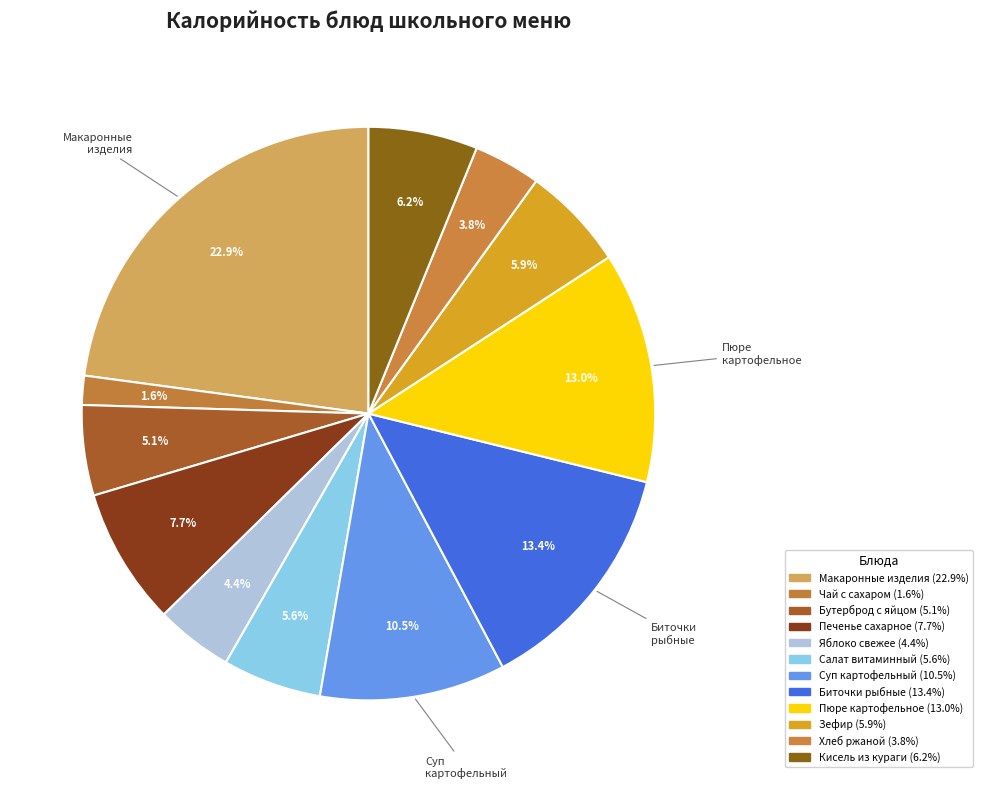

How many slices are in this pie chart?

12